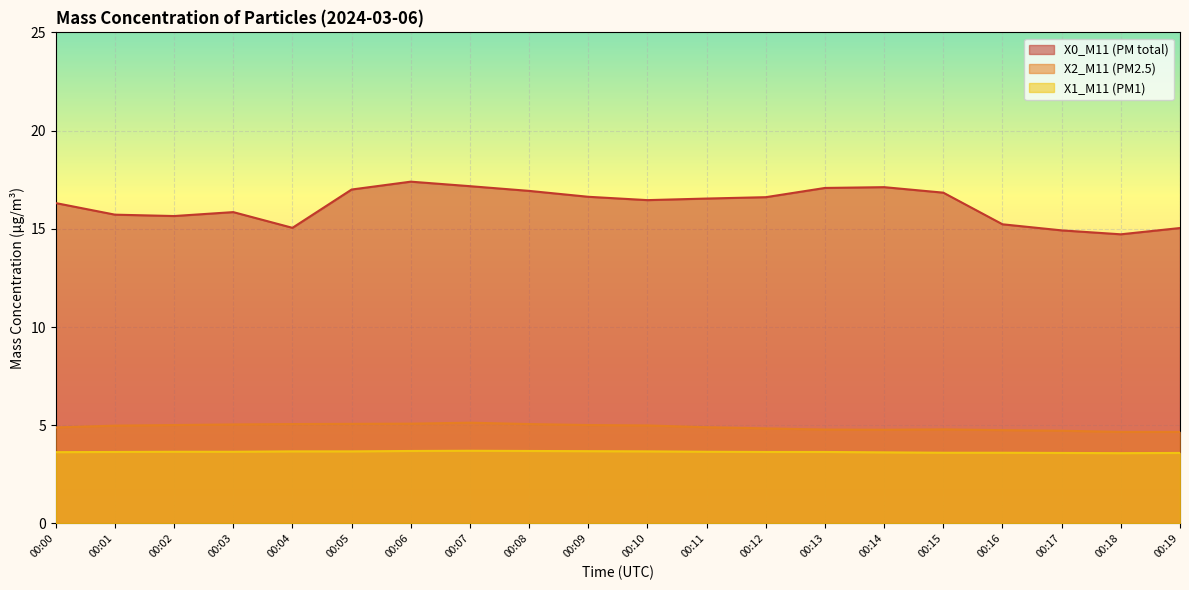

True or false: X0_M11 (PM total) has more than 2 interior local peaks.

True